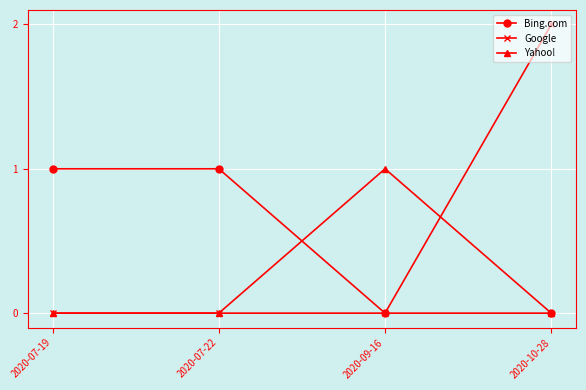

Is this an area chart (filled region under the line)?

No